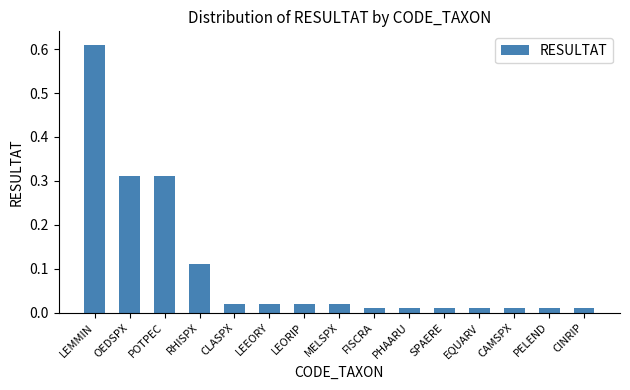

What is the sum of all values?

1.5